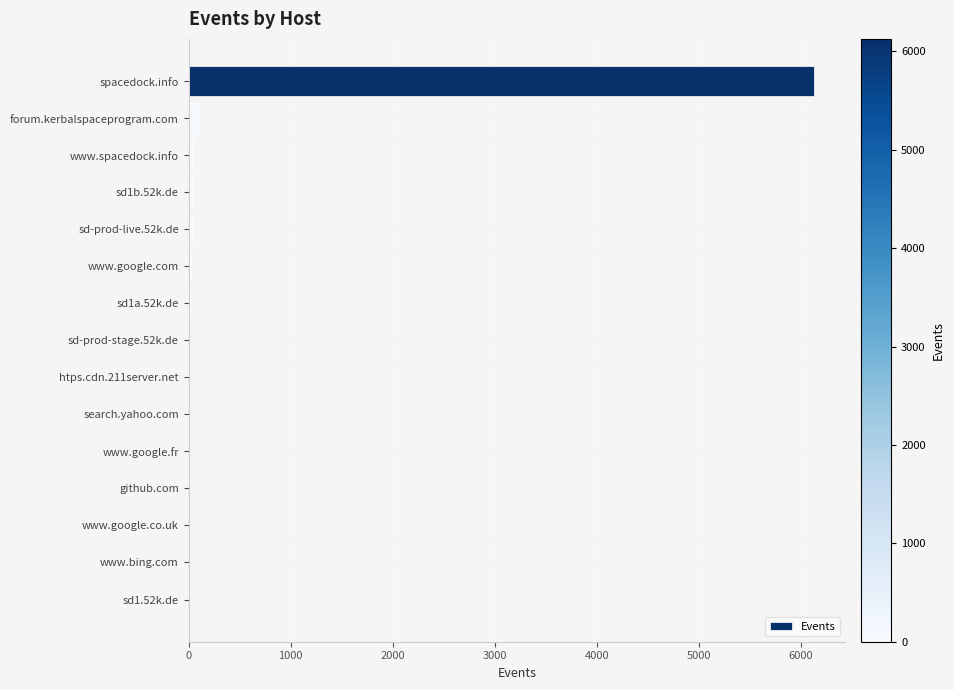

What is the maximum value shown in the chart?

6128